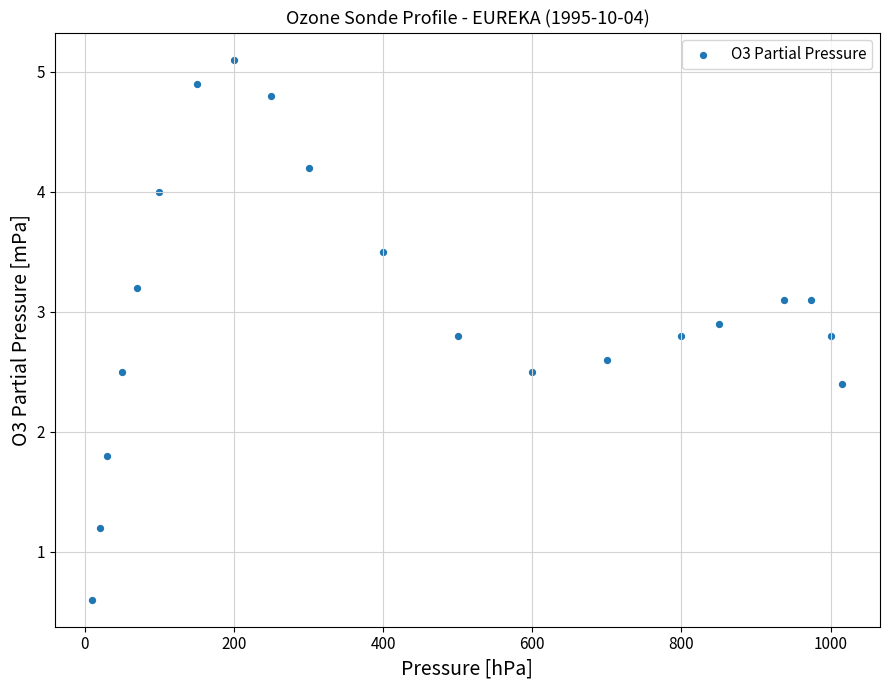

What is the range of Y values (max minus min)?

4.5